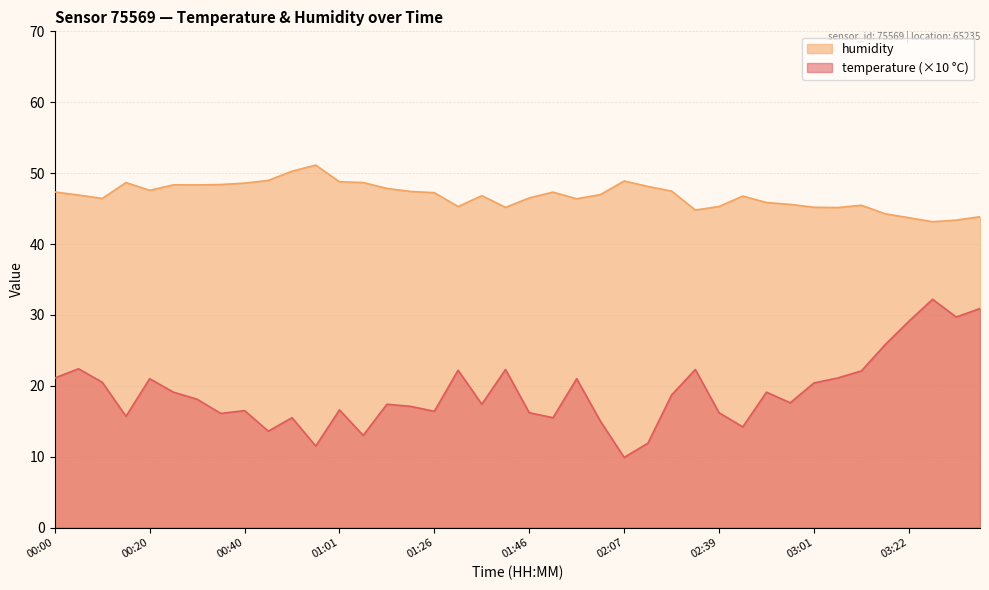

What is the difference between the maximum and minimum values in the humidity series?

8.0